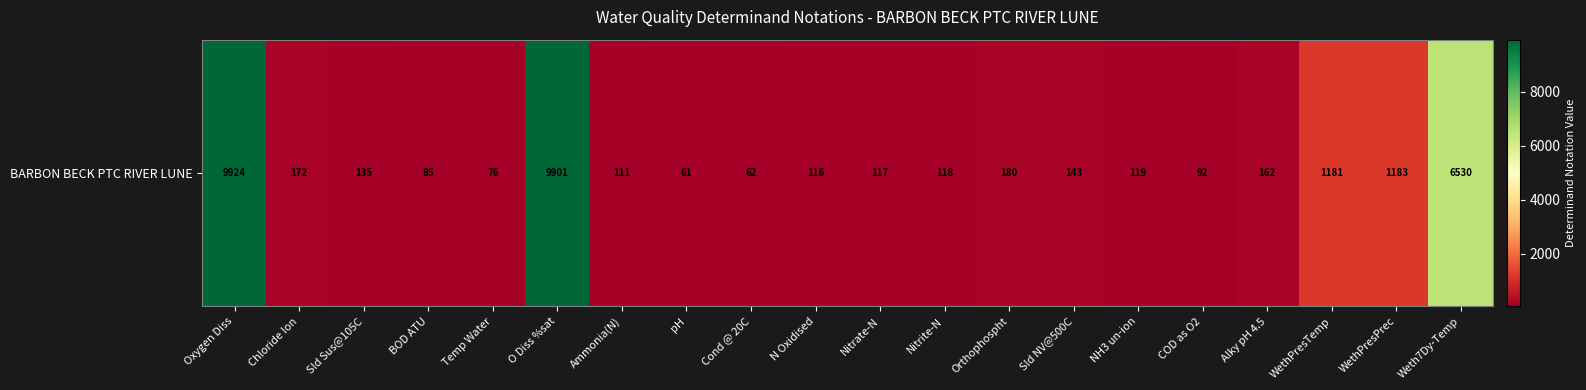

What is the difference between the maximum and minimum values?

9863